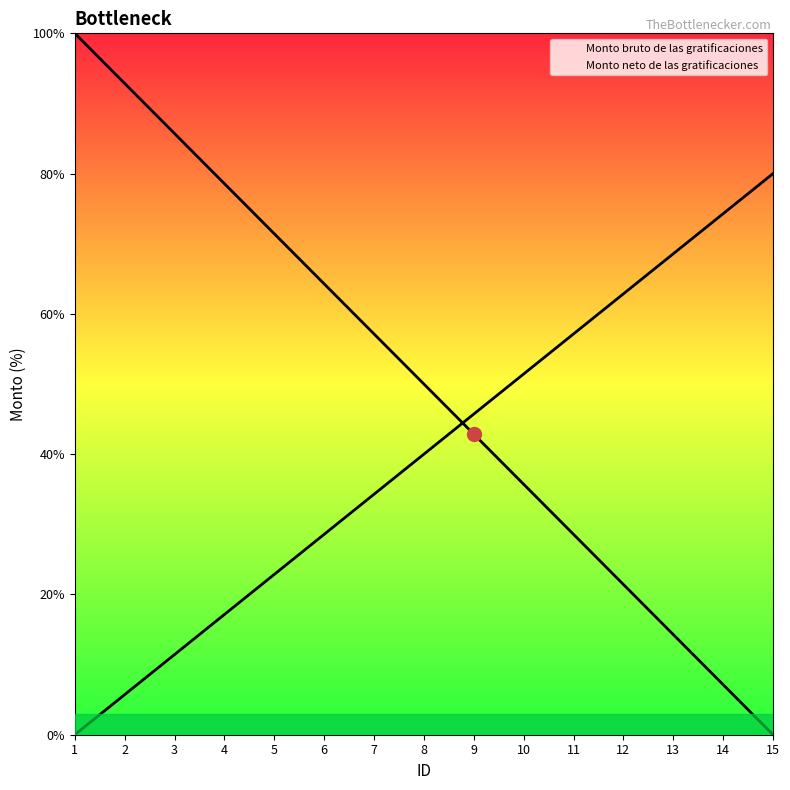

What are all the series names shown in the legend?

Monto bruto de las gratificaciones, Monto neto de las gratificaciones